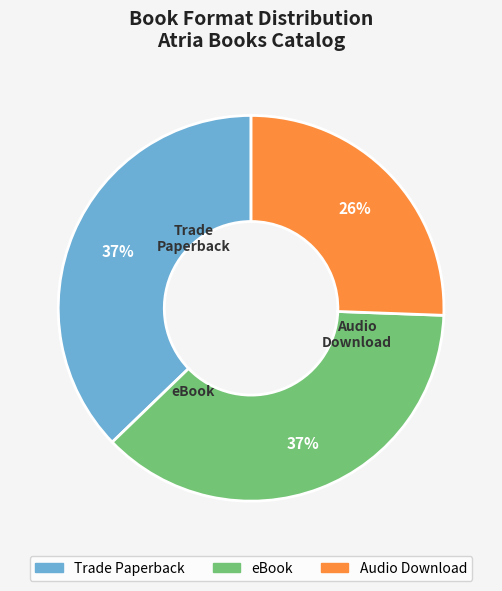

To the nearest percent, what is the average slice percentage?

33%